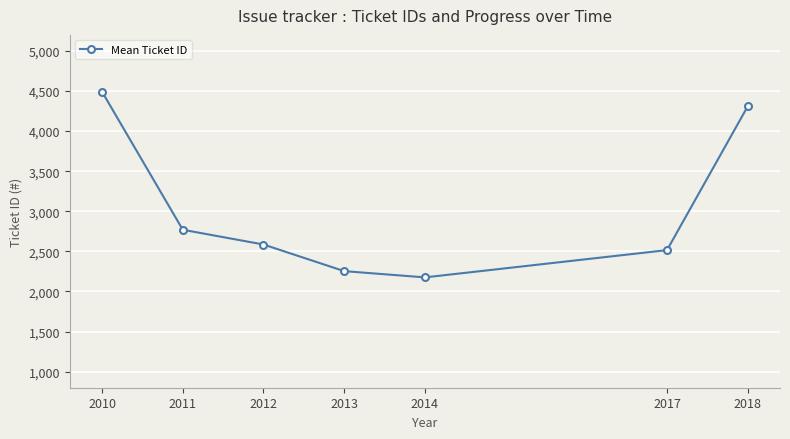

Reading left to right, list all the values displayed in this chart.

4491	2770	2586	2254	2176	2516	4309